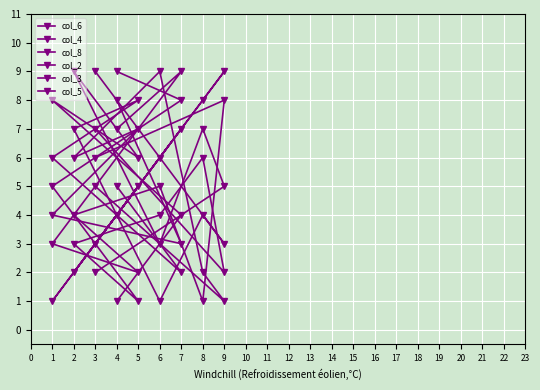

What is the average value of the col_8 series?

5